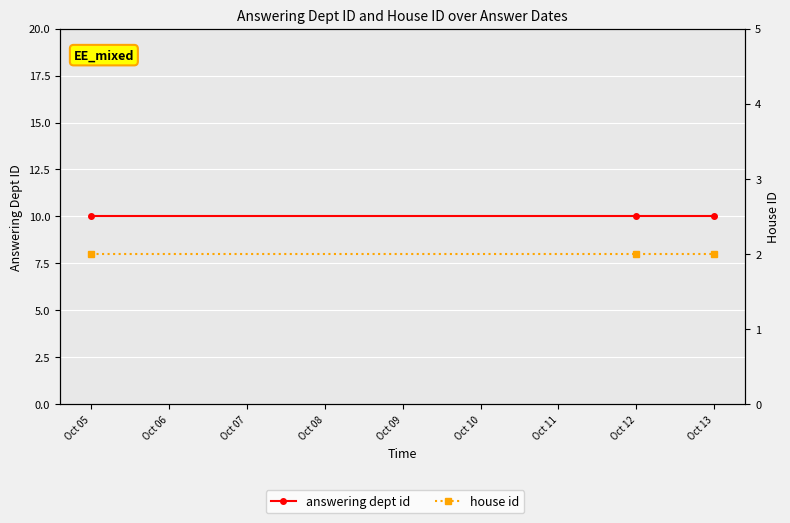

Does the chart display data point markers on the line(s)?

Yes